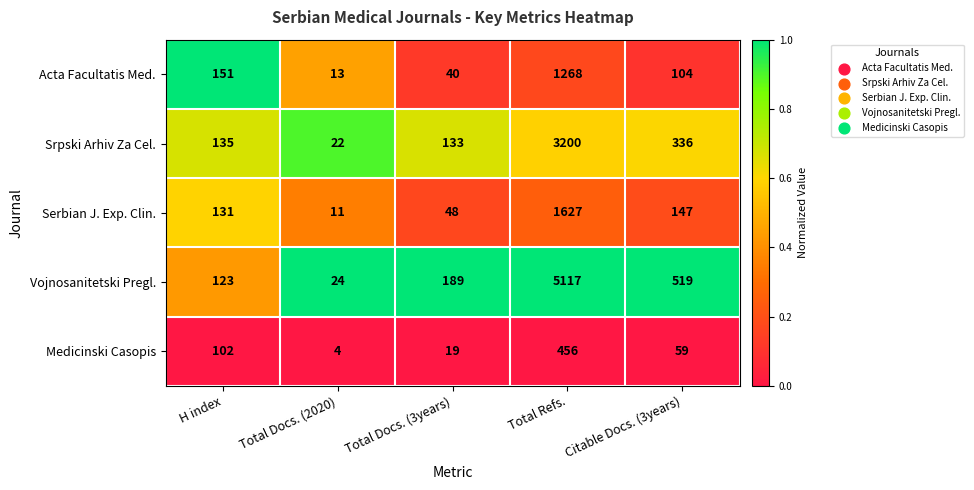

How many categories are shown in the chart?

5